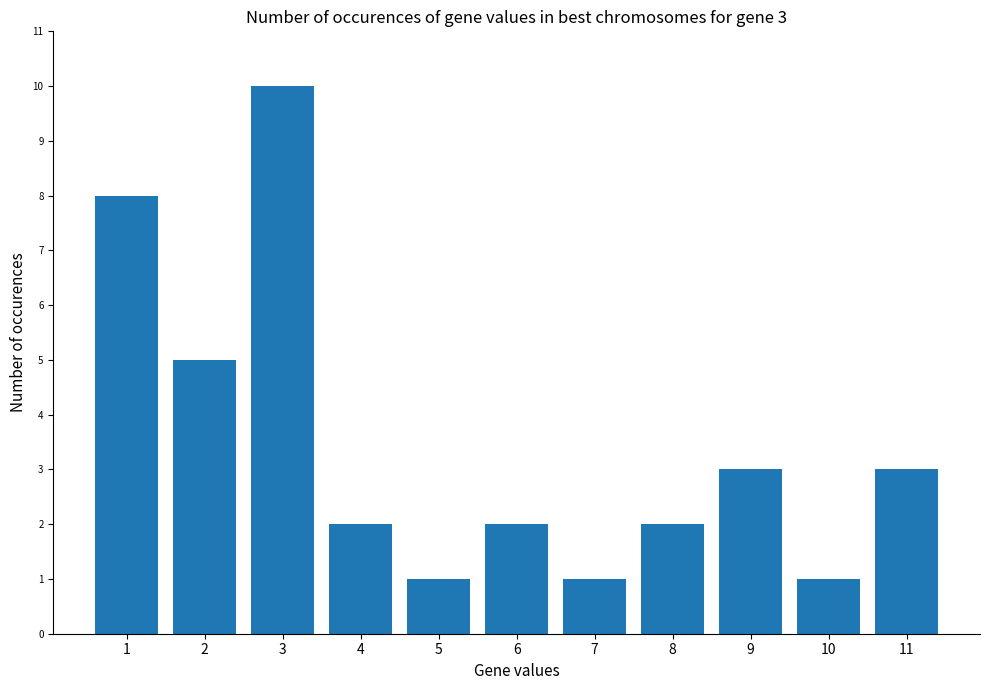

The value at 3 is 17. True or false?

False